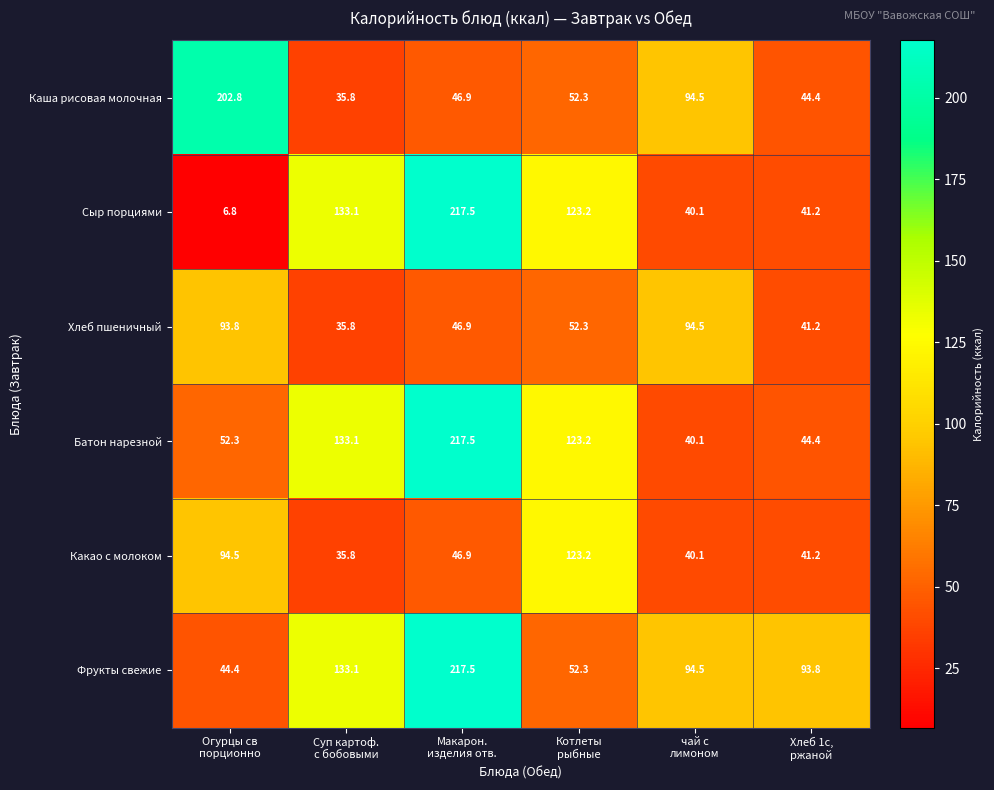

What is the lowest value of the Каша рисовая молочная series?

35.8